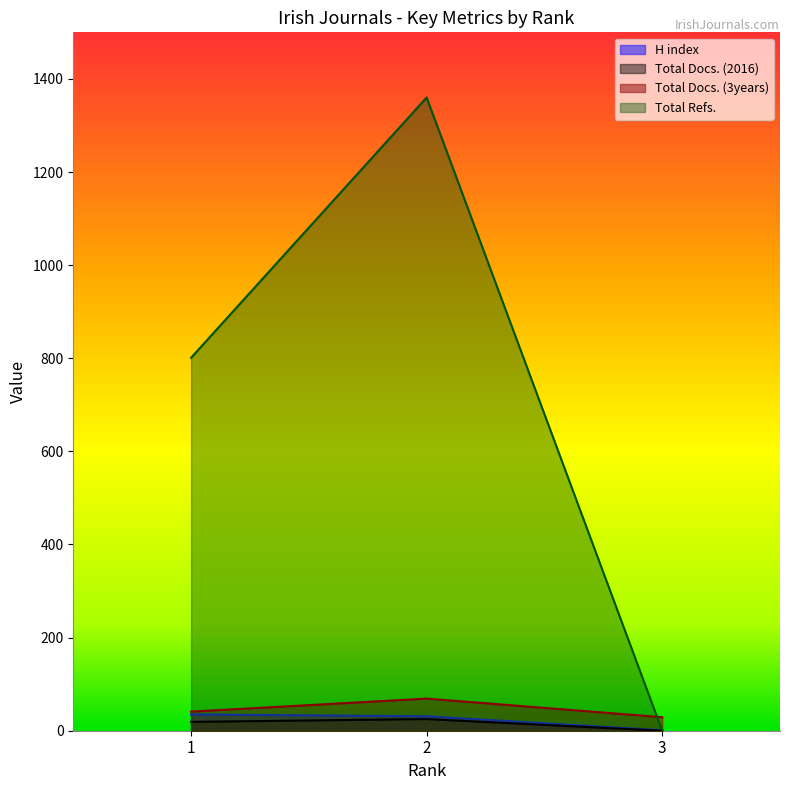

How many values in Total Docs. (2016) are above zero?

2